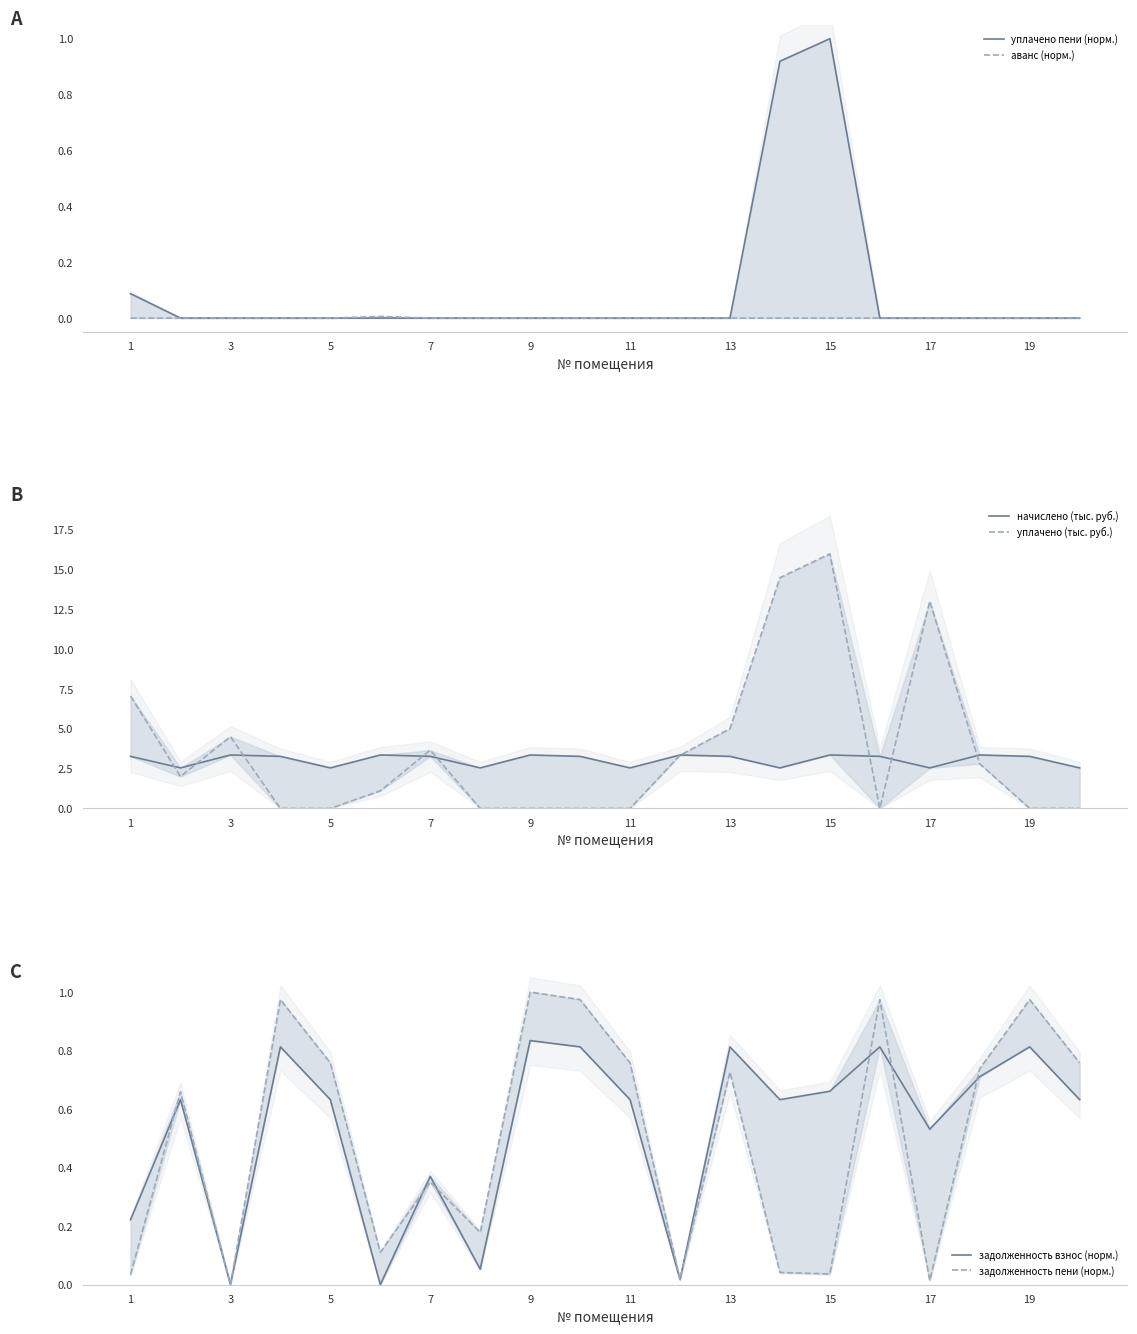

Count the начислено (тыс. руб.) values in the range 2 to 3.

7